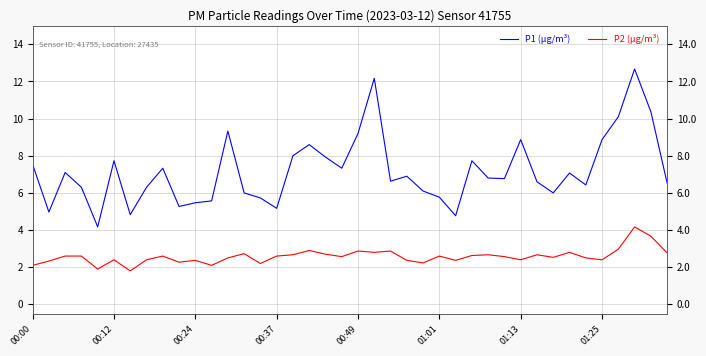

Rank the series by their maximum value, from lowest to highest.

P2 (µg/m³), P1 (µg/m³)